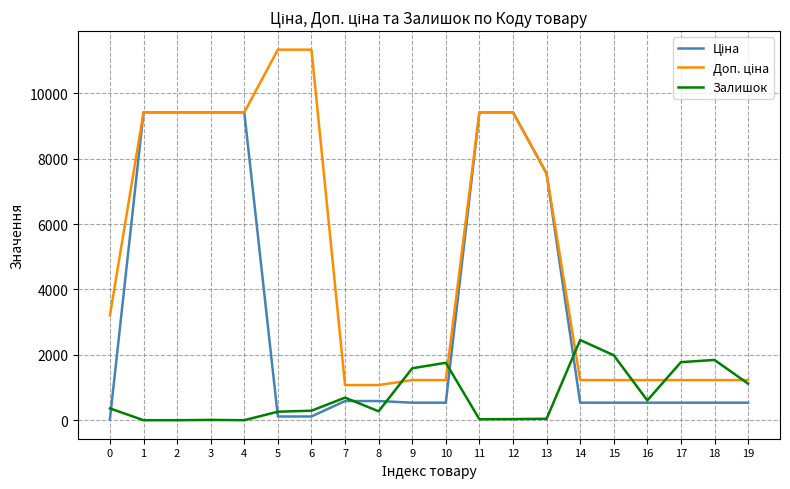

What is the spread (max minus min) of values at 1?

9416.9